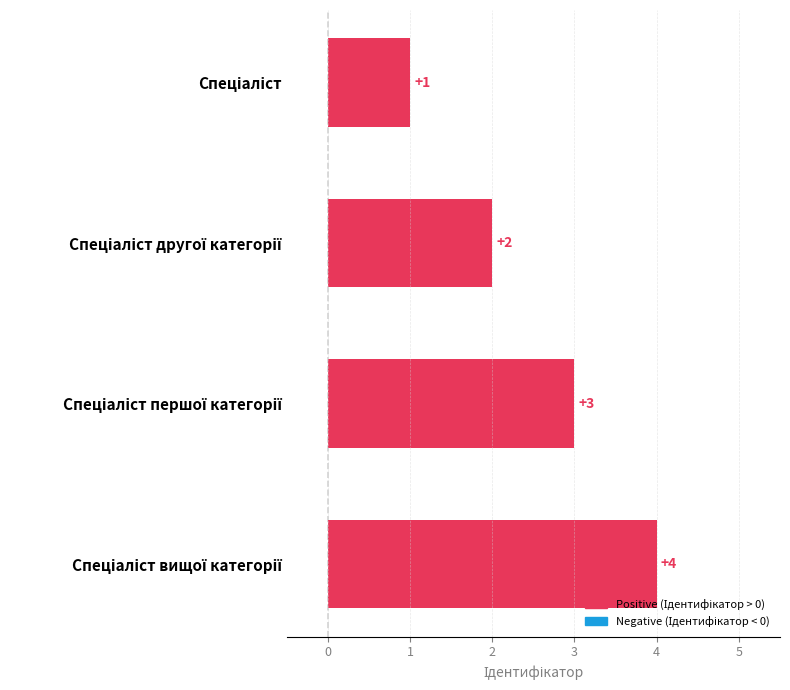

What is the maximum value shown in the chart?

4